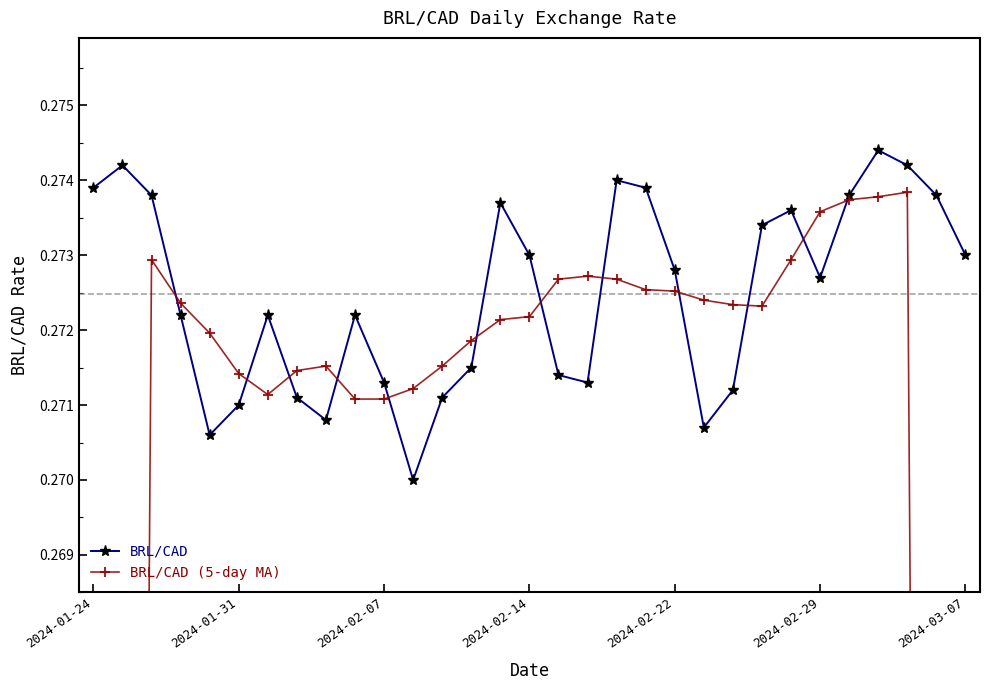

How many interior local valleys does the BRL/CAD series have?

6